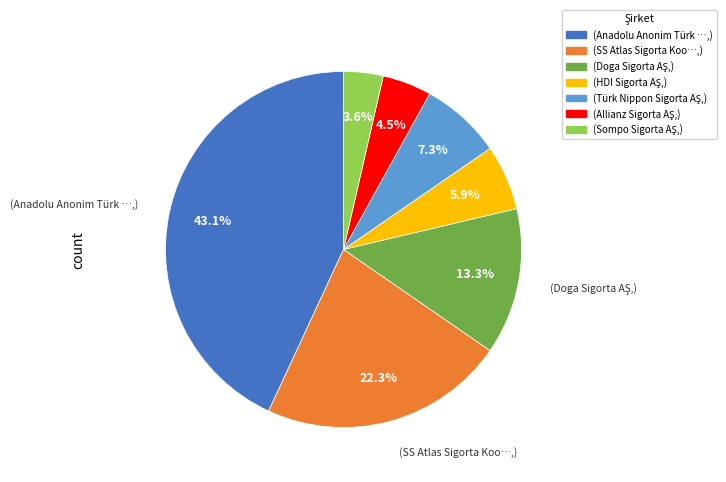

Is there any slice that represents more than half of the pie?

No